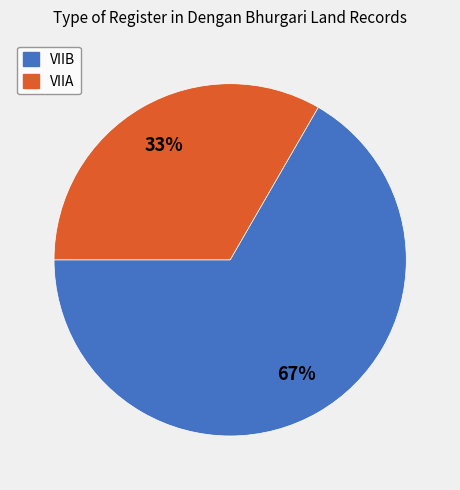

Which slice is the smallest?

VIIA